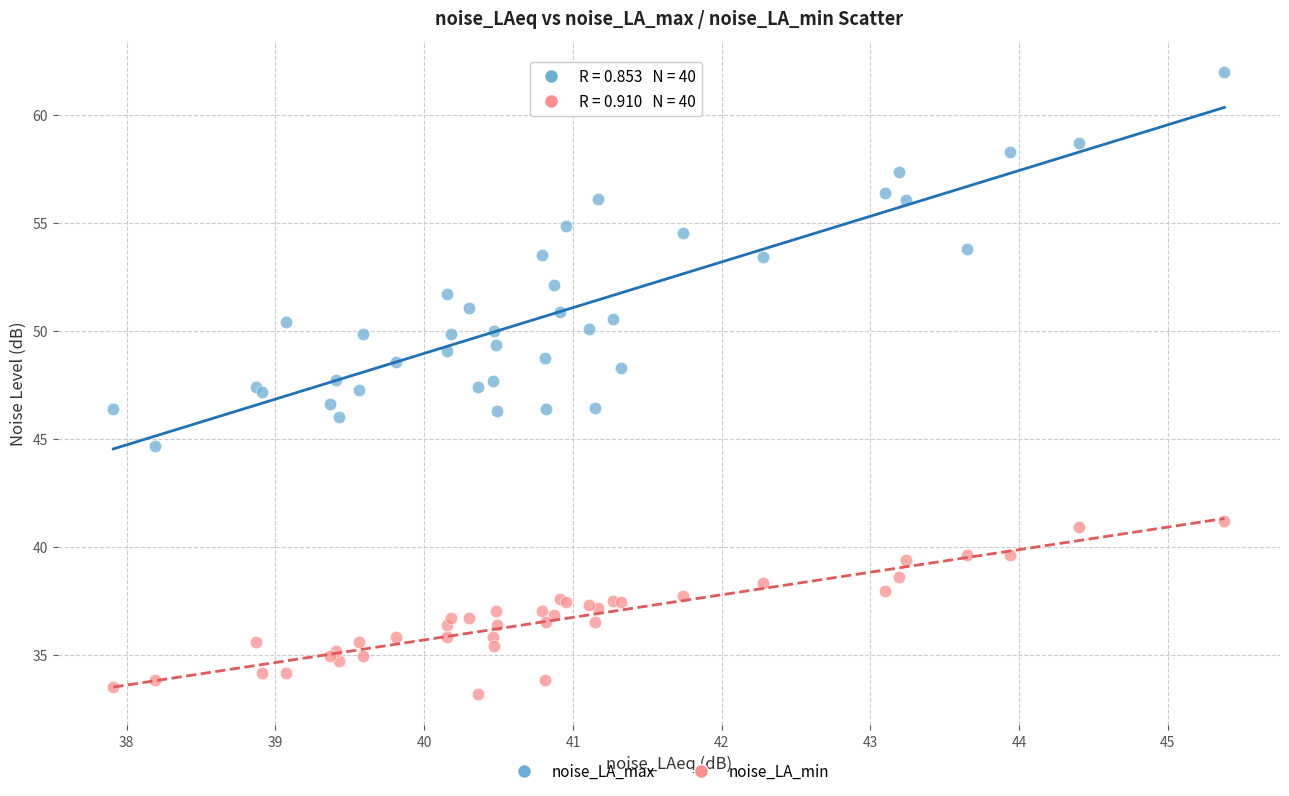

Which series contains the highest Y value?

noise_LA_max